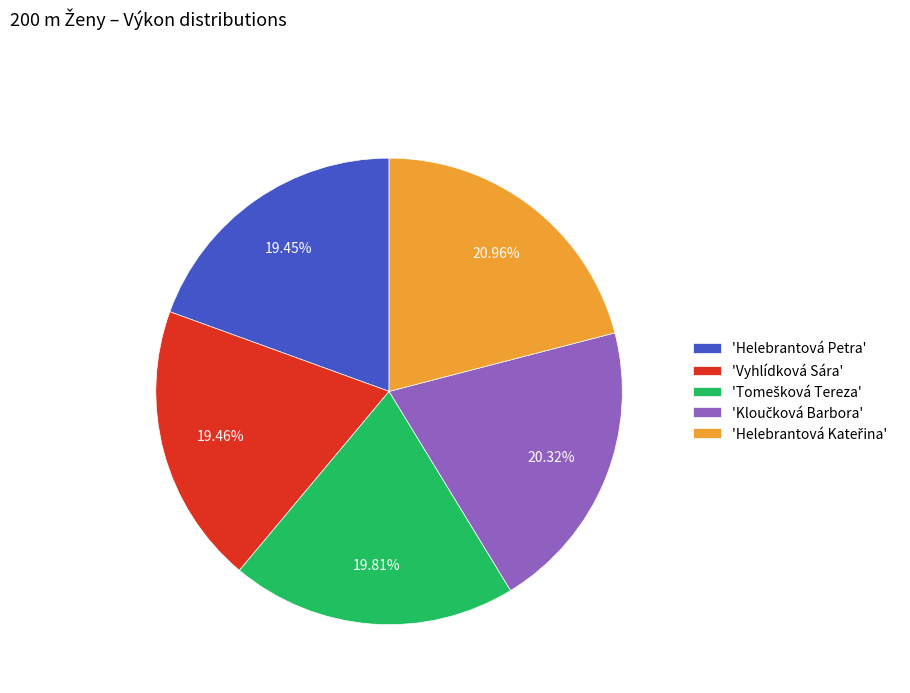

Does 'Vyhlídková Sára' account for over 50% of the chart?

No